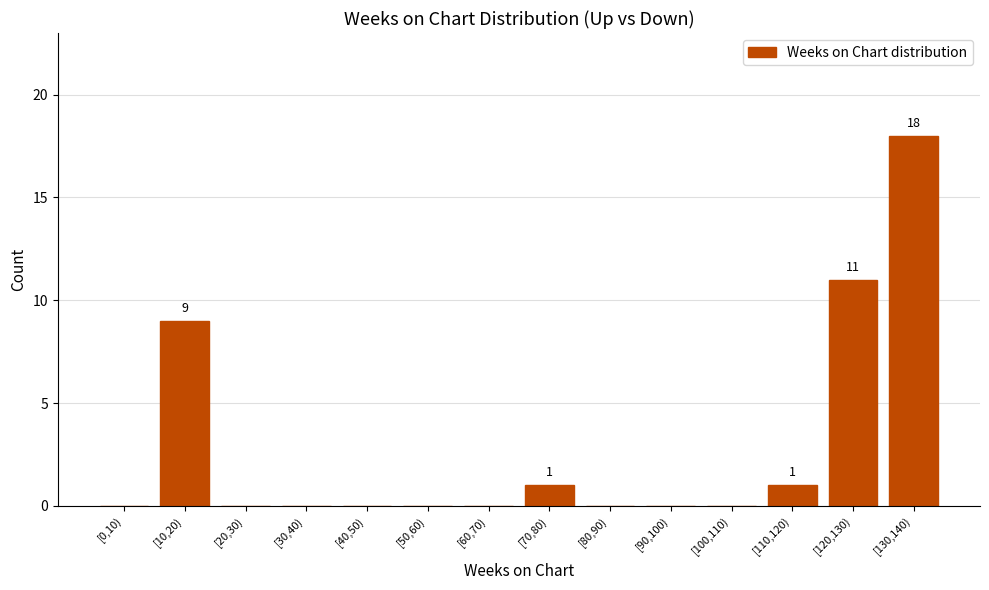

Is it true that the value at [0,10) is 0?

True